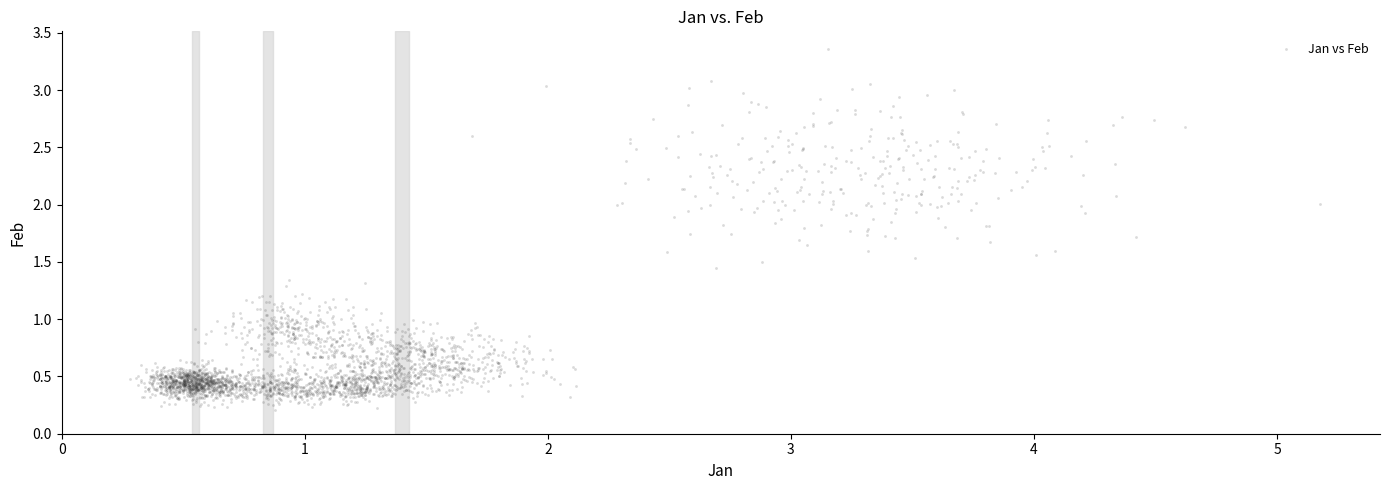

What is the range of X values (max minus min)?

4.9